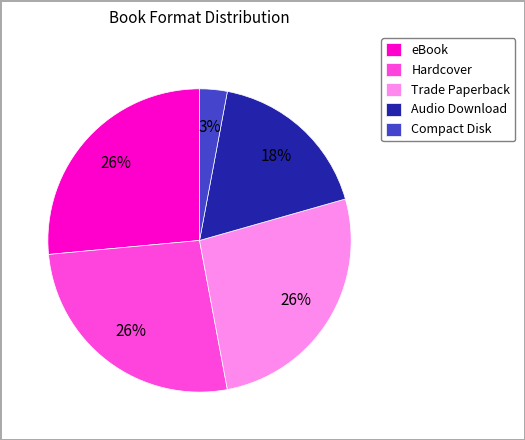

Between Trade Paperback and Compact Disk, which is larger?

Trade Paperback